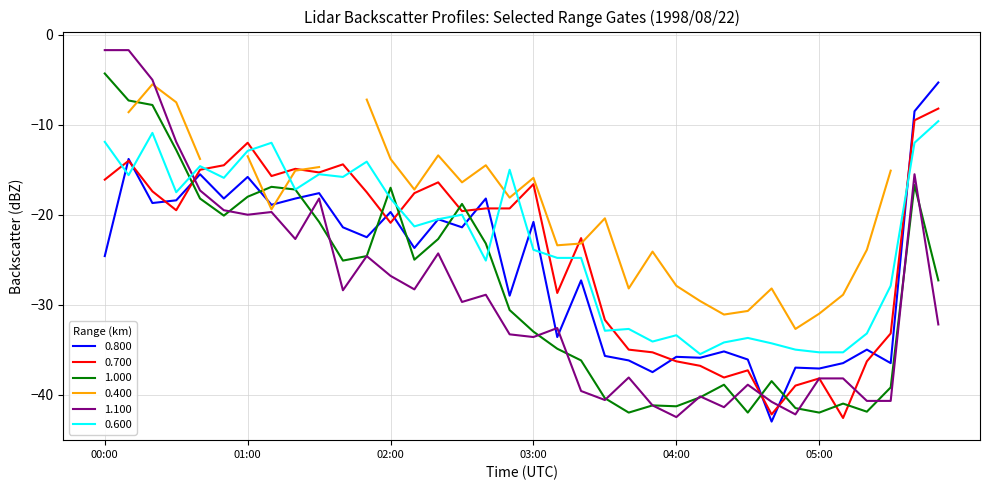

What is the sum of all 1.100 values?

-1039.2